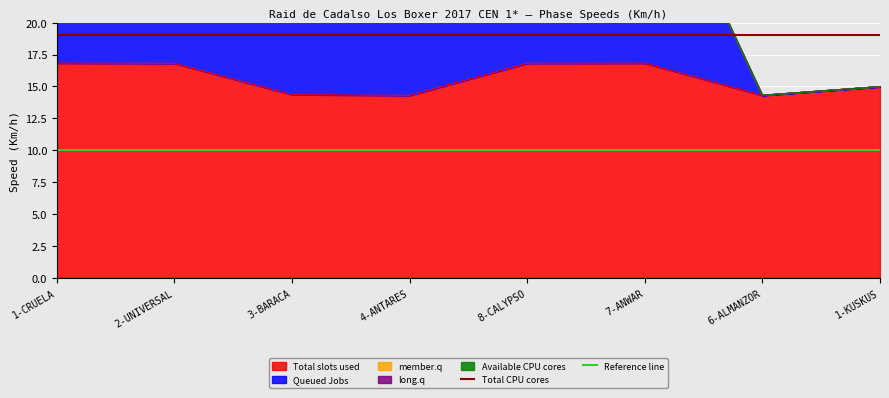

True or false: Total CPU cores has a value of 19 at 2-UNIVERSAL.

True